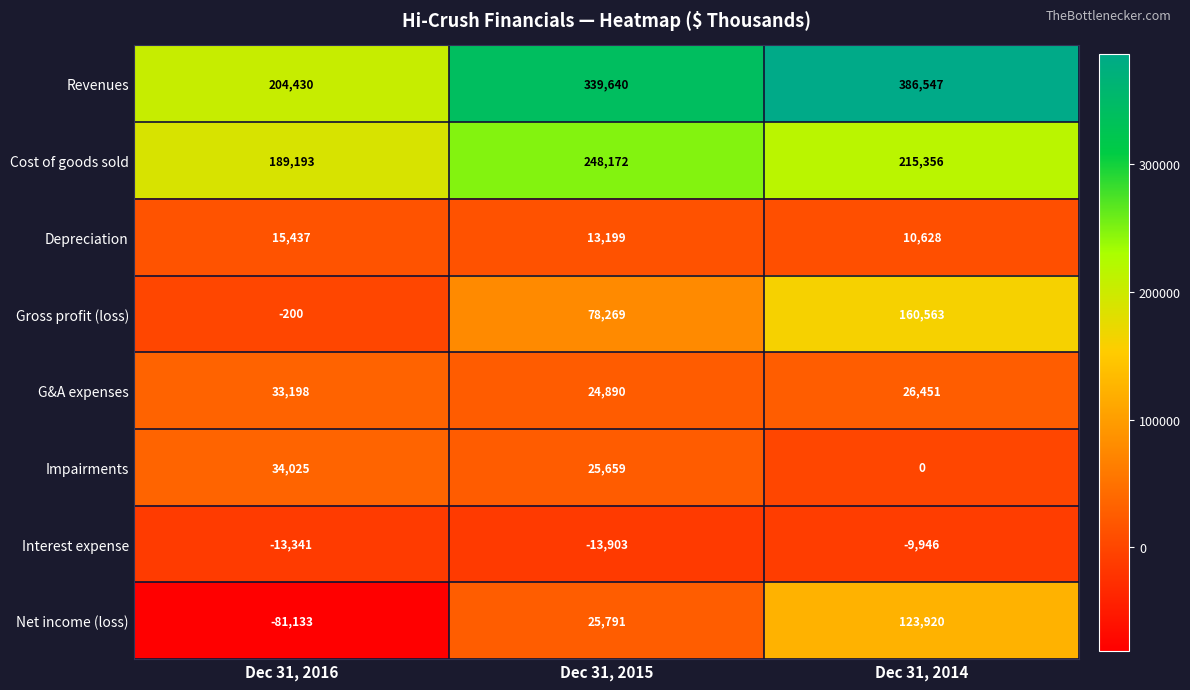

Which category has the highest value in the Depreciation series?

Dec 31, 2016